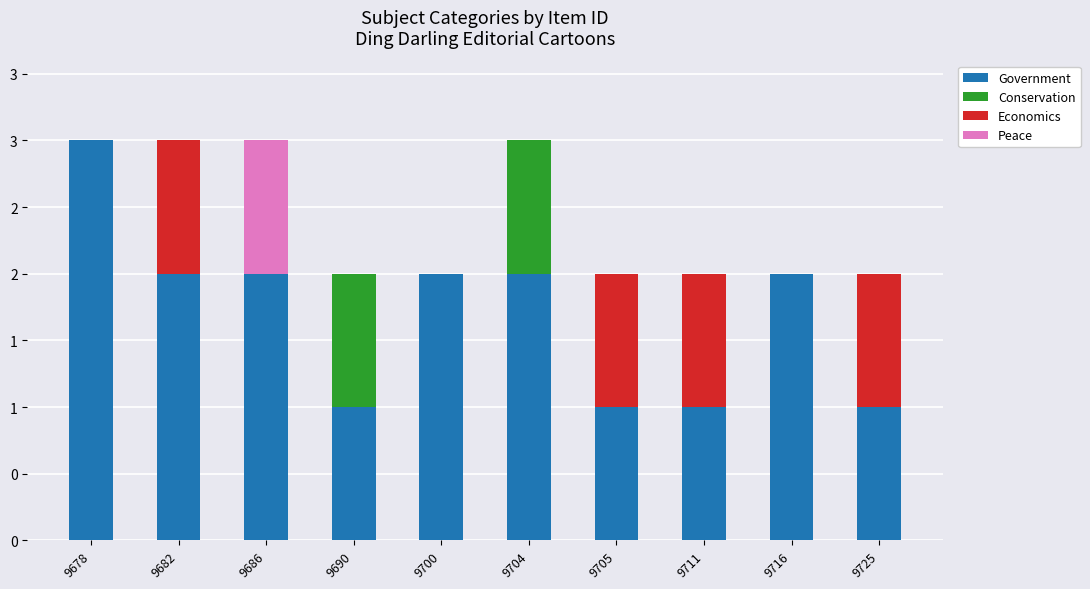

What is the sum of the Economics values at 9682 and 9704?

1